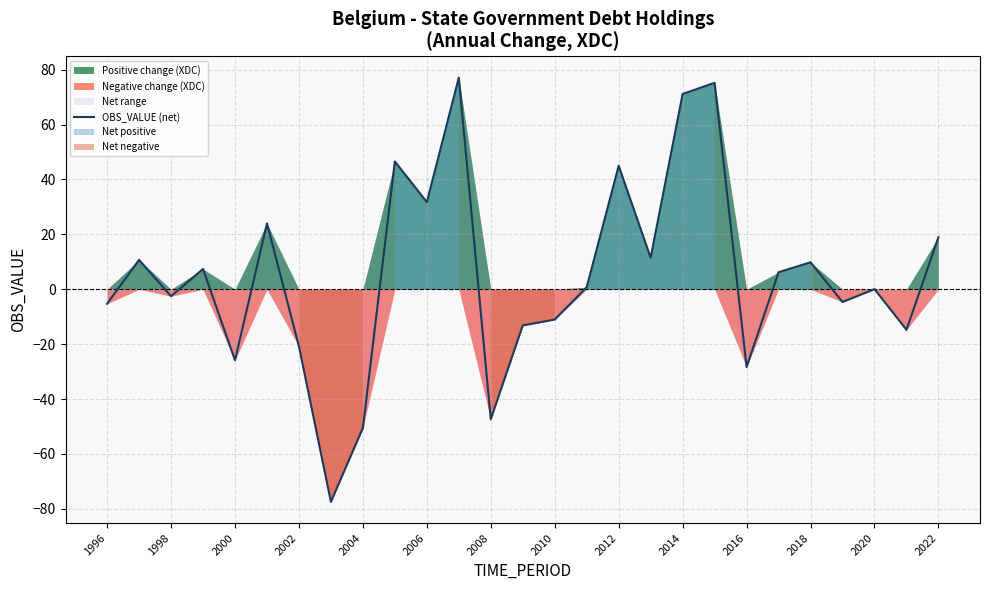

What is the lowest value of the OBS_VALUE (net) series?

-77.4